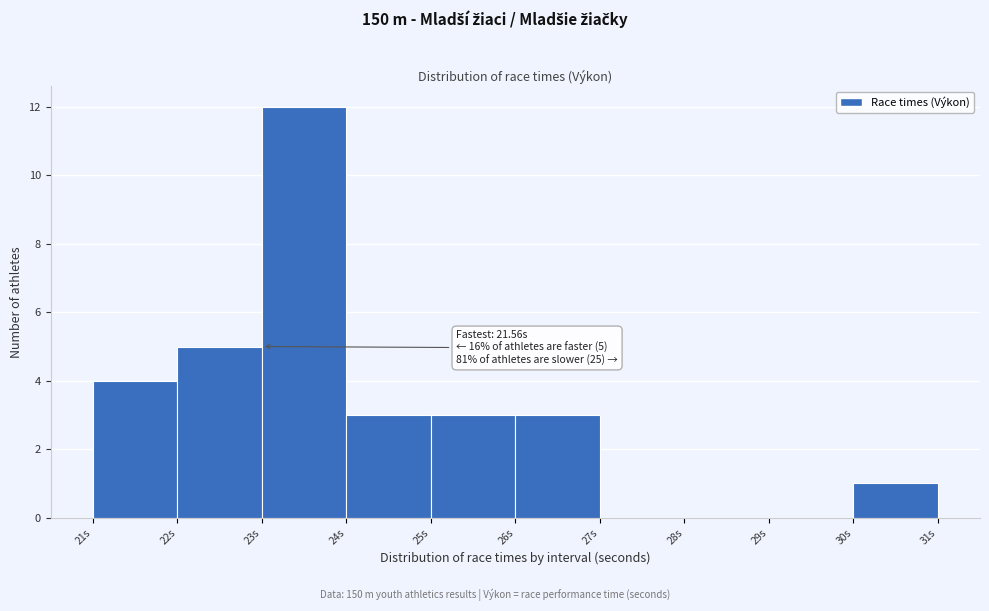

Which range on the x-axis has the tallest bar?

23 to 24